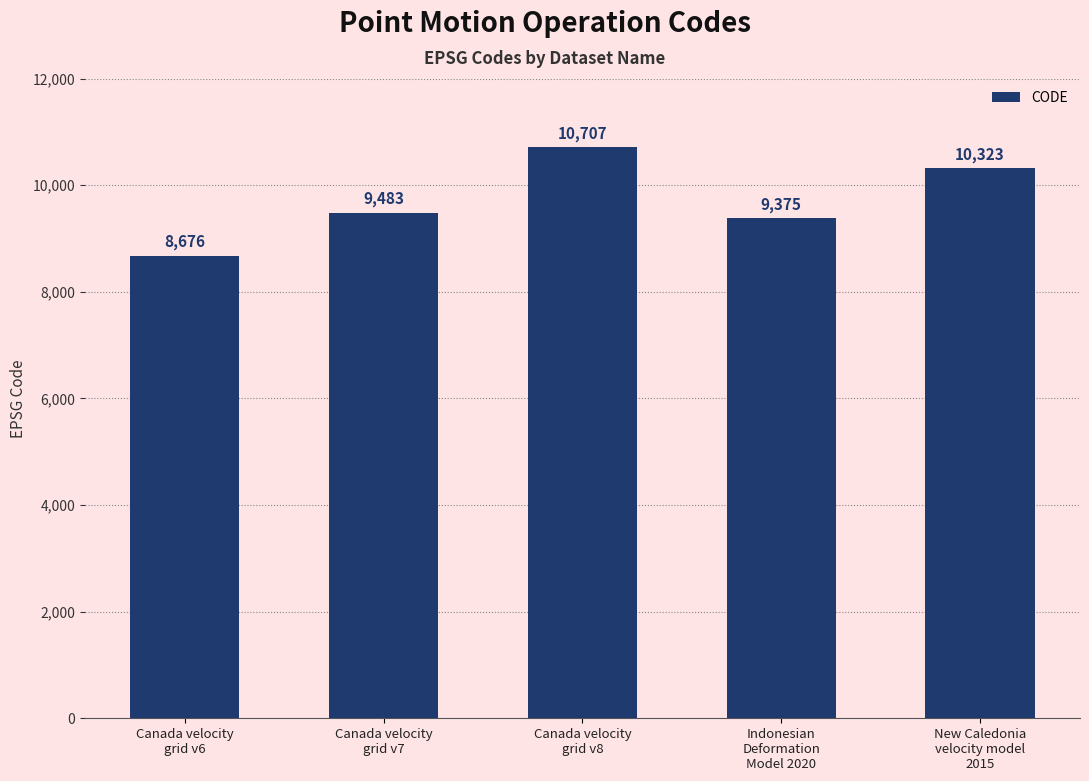

Which category has the highest value across all series?

Canada velocity
grid v8